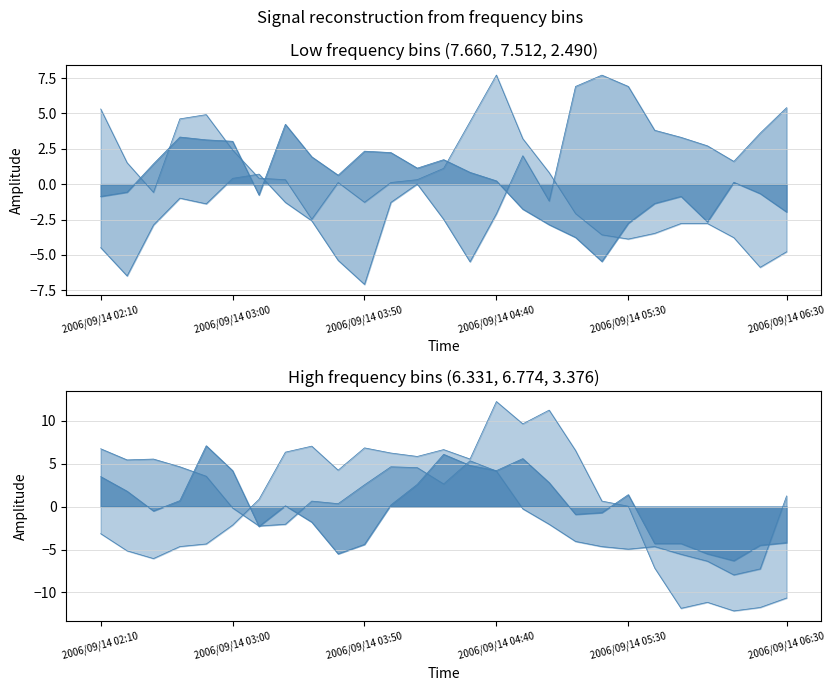

At 2006/09/14 02:30, list the series in order from smallest to largest.

3.376, 2.490, 7.512, 6.331, 7.660, 6.774